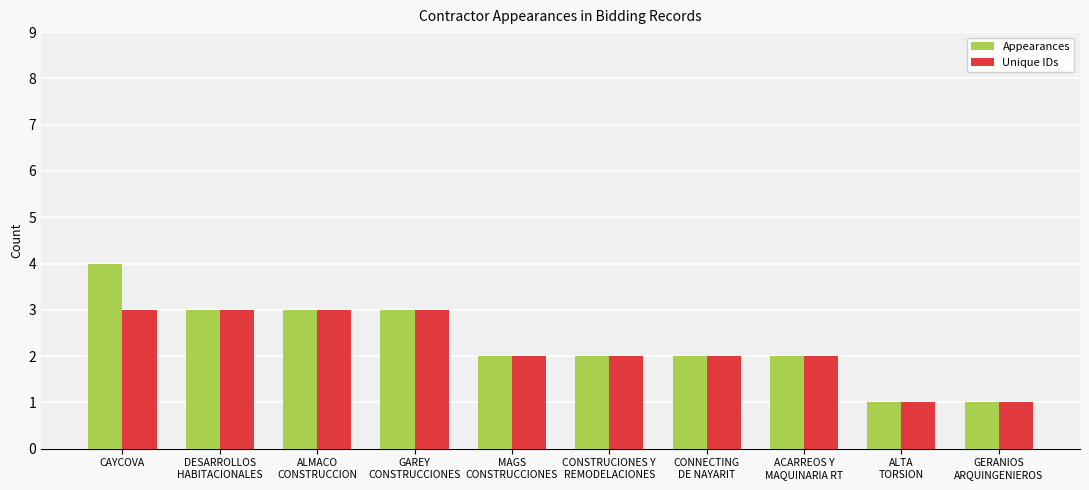

Which label corresponds to the largest value in the chart?

CAYCOVA